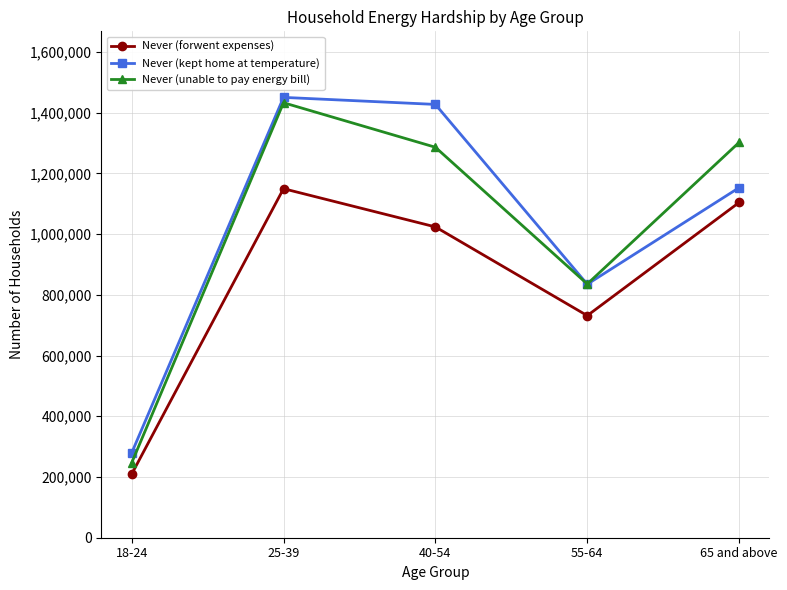

How many lines are shown in the chart?

3